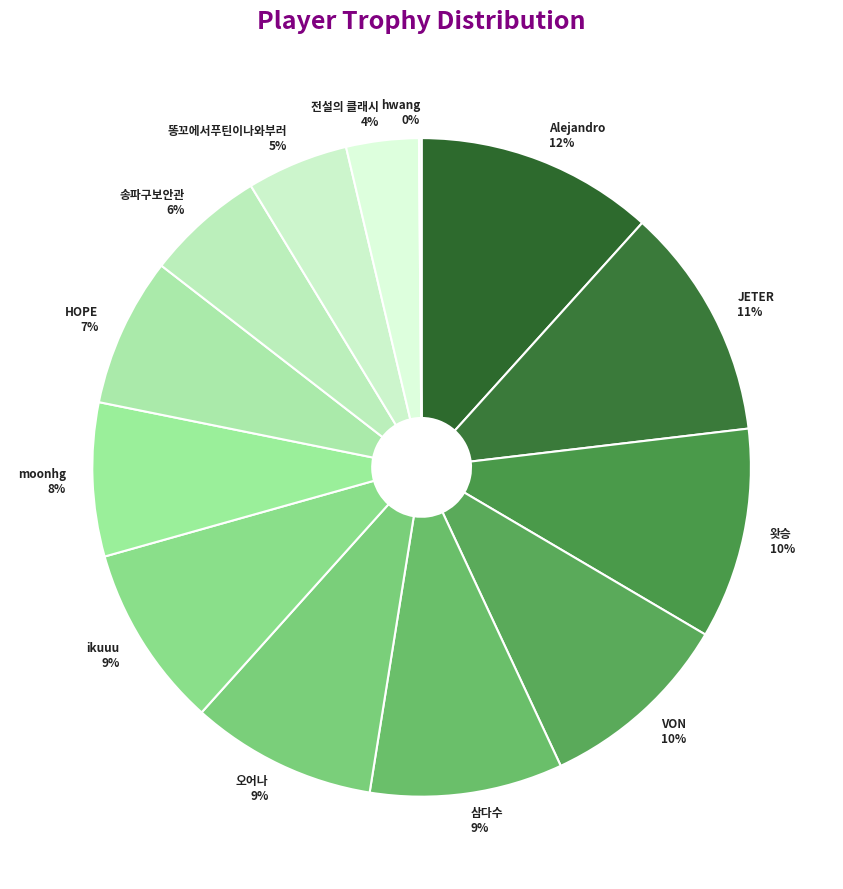

To the nearest percent, what portion does VON represent?

10%